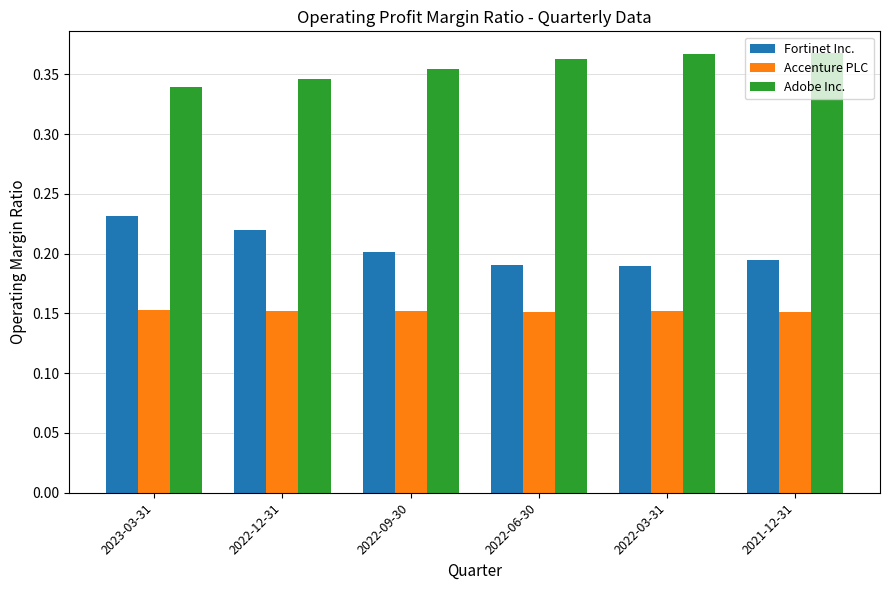

At 2022-12-31, list the series in order from largest to smallest.

Adobe Inc., Fortinet Inc., Accenture PLC